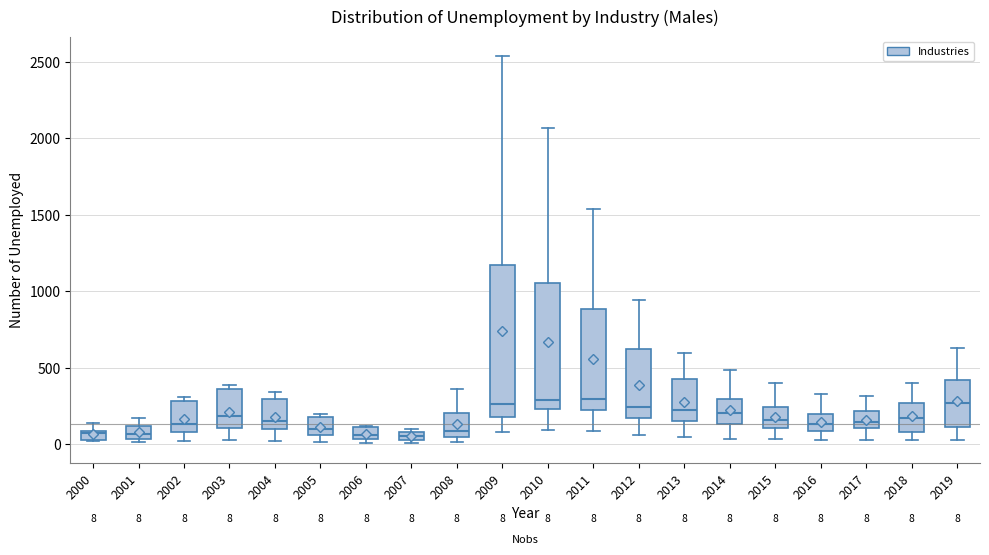

Which box is the tallest, from its lower edge to its upper edge?

2009